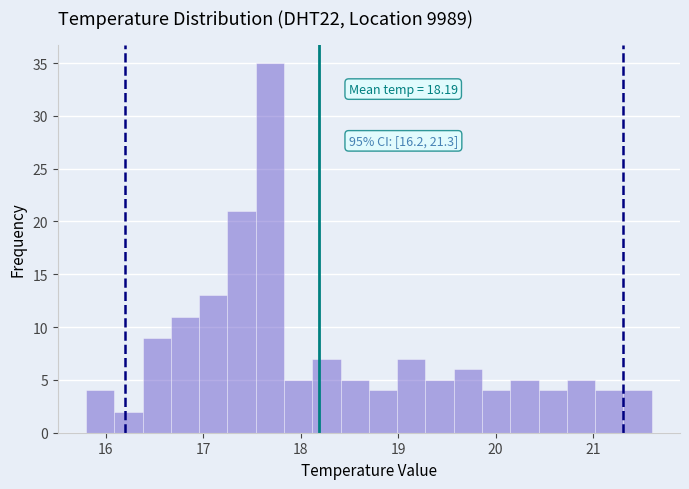

Around what value on the x-axis is the tallest bar? Give the approximate position of its centre, as read against the axis.

17.7